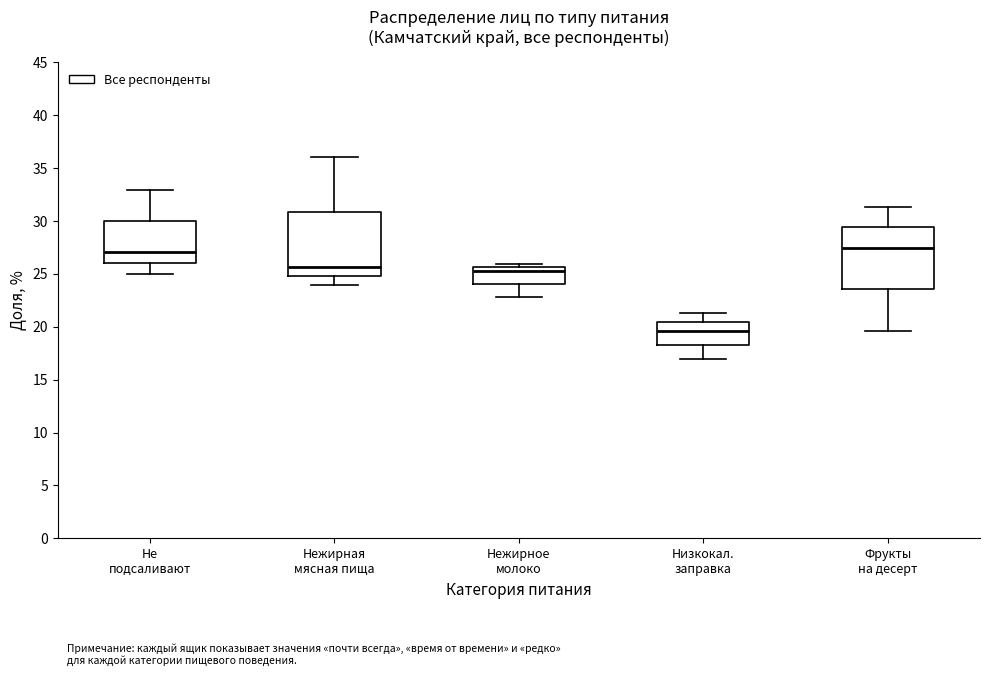

Where is the upper edge of the box for Фрукты на десерт on the y-axis? The values are not printed on the chart, so give them approximately, as read against the axis.

29.5